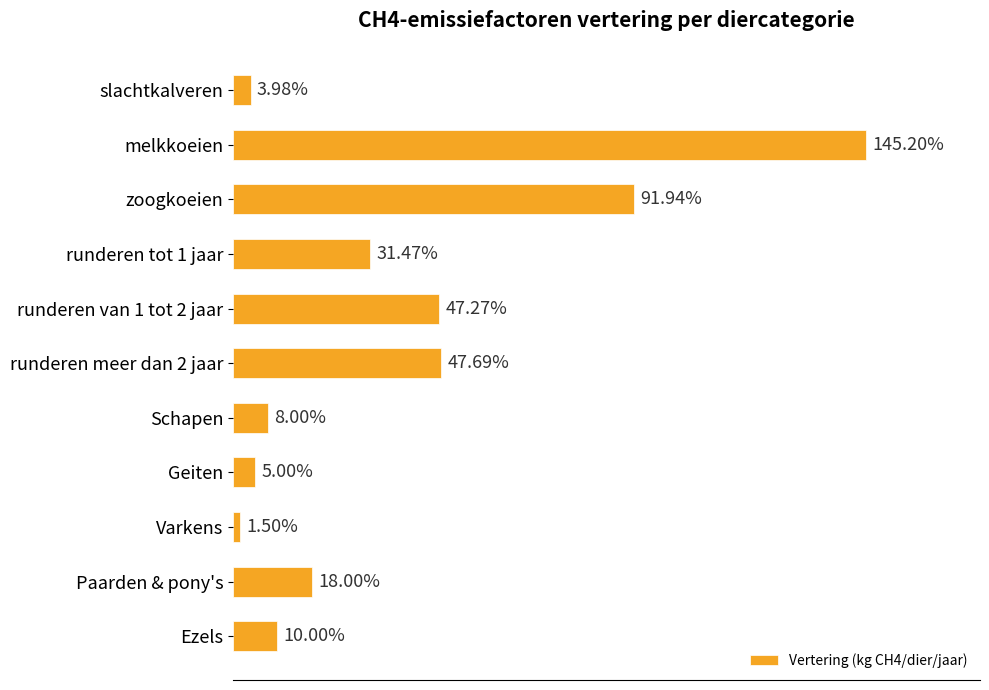

Which has a higher value, Varkens or Ezels?

Ezels